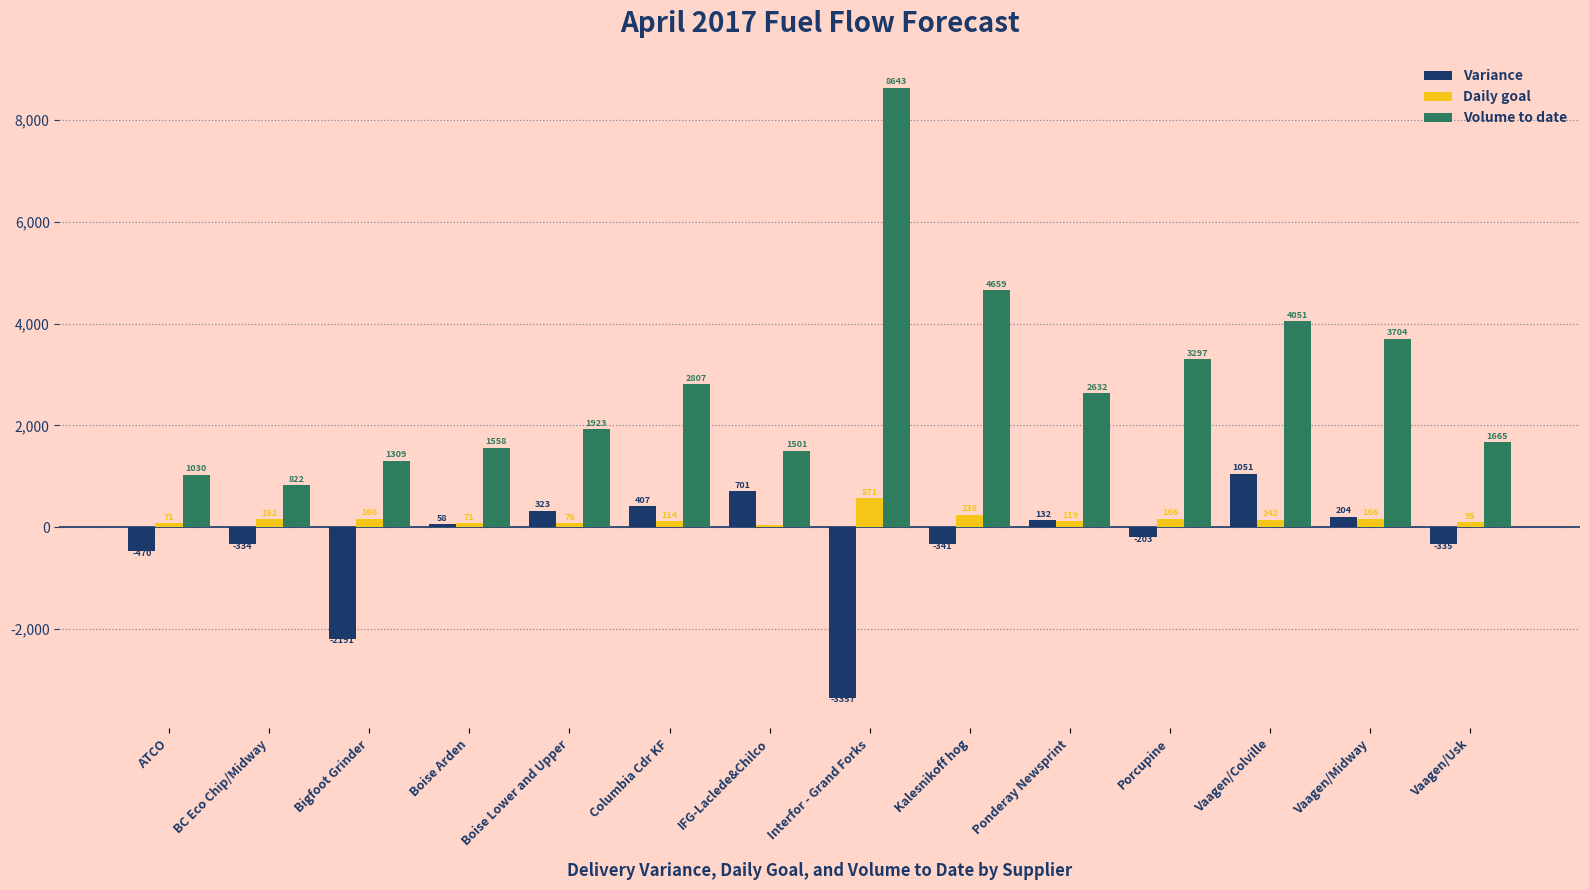

What is the sum of the Daily goal values at Bigfoot Grinder and Columbia Cdr KF?

281.0